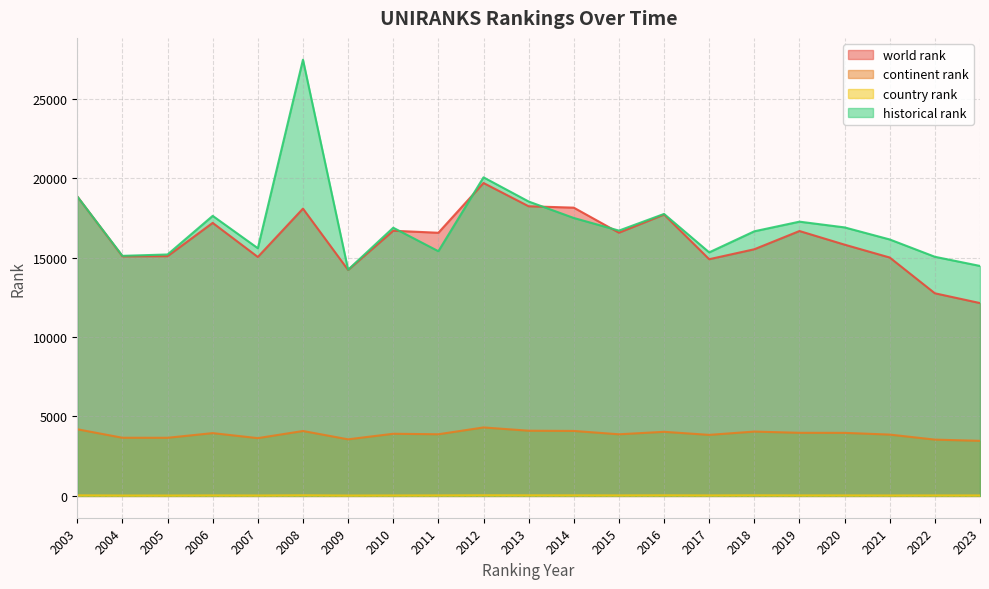

At which category is the sum across all series the highest?

2008